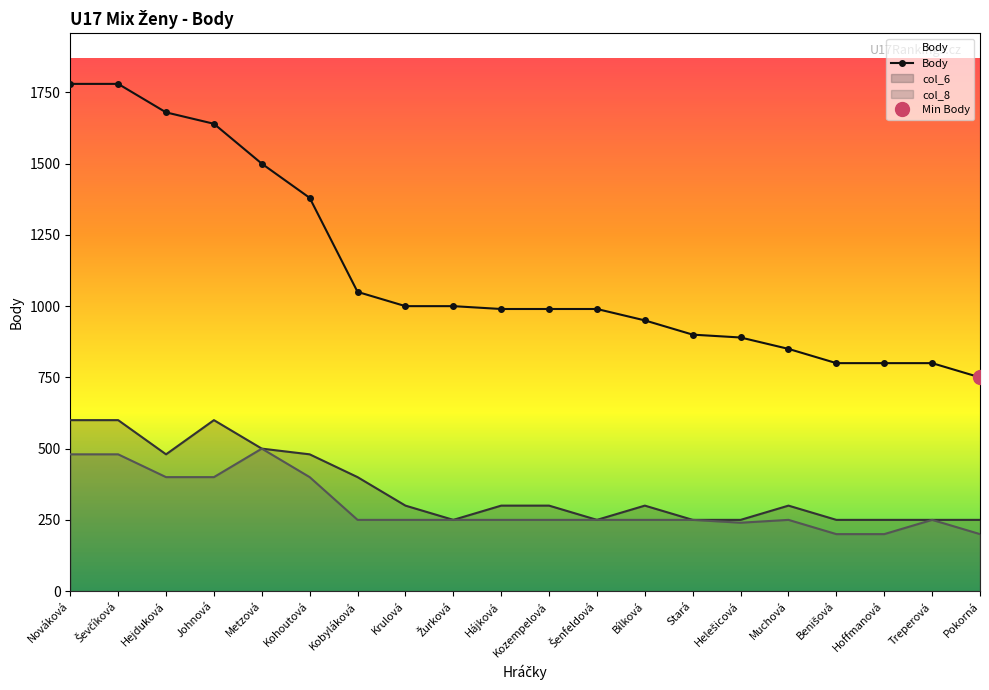

Reading right to left, transcribe all the data shown in this chart.

750	800	800	800	850	890	900	950	990	990	990	1000	1000	1050	1380	1500	1640	1680	1780	1780